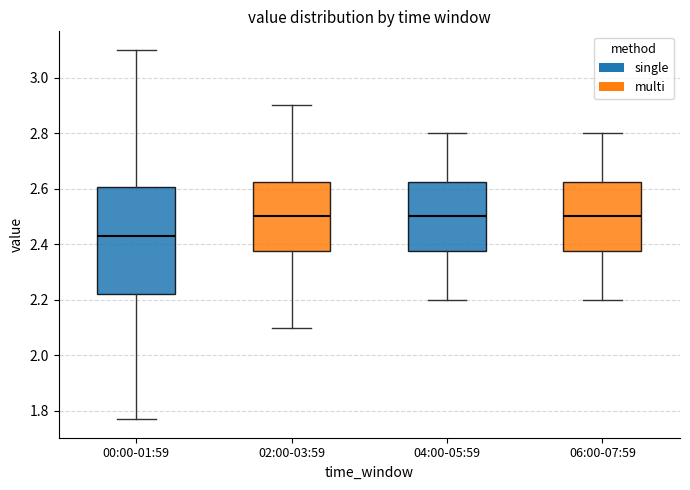

Comparing the boxes themselves (not the whiskers), which one is the tallest?

00:00-01:59